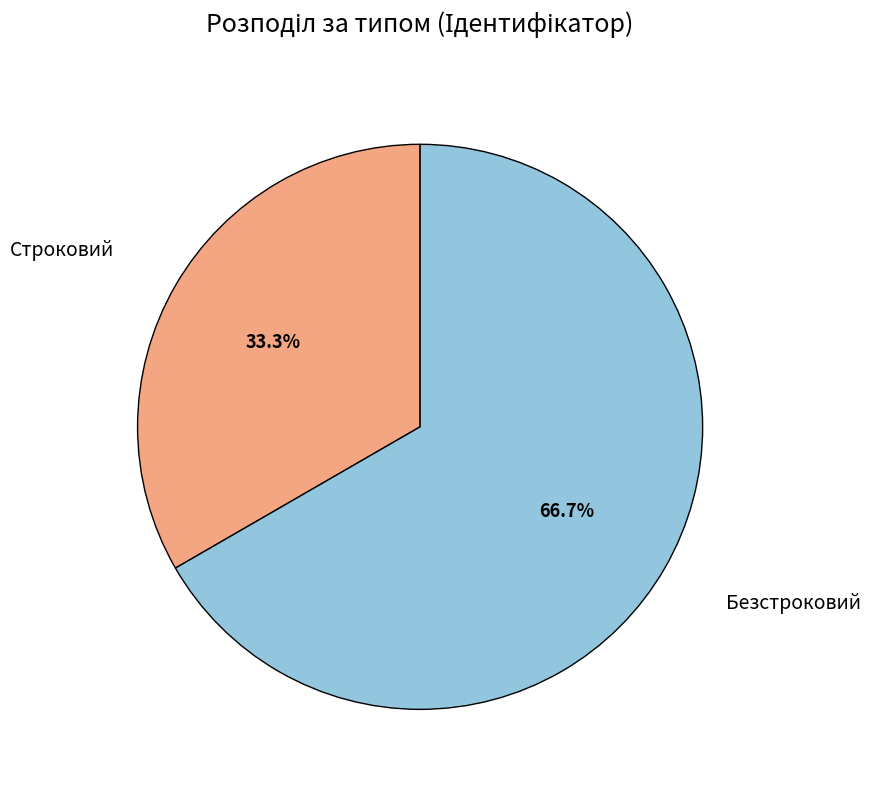

Is there a majority slice in this chart?

Yes